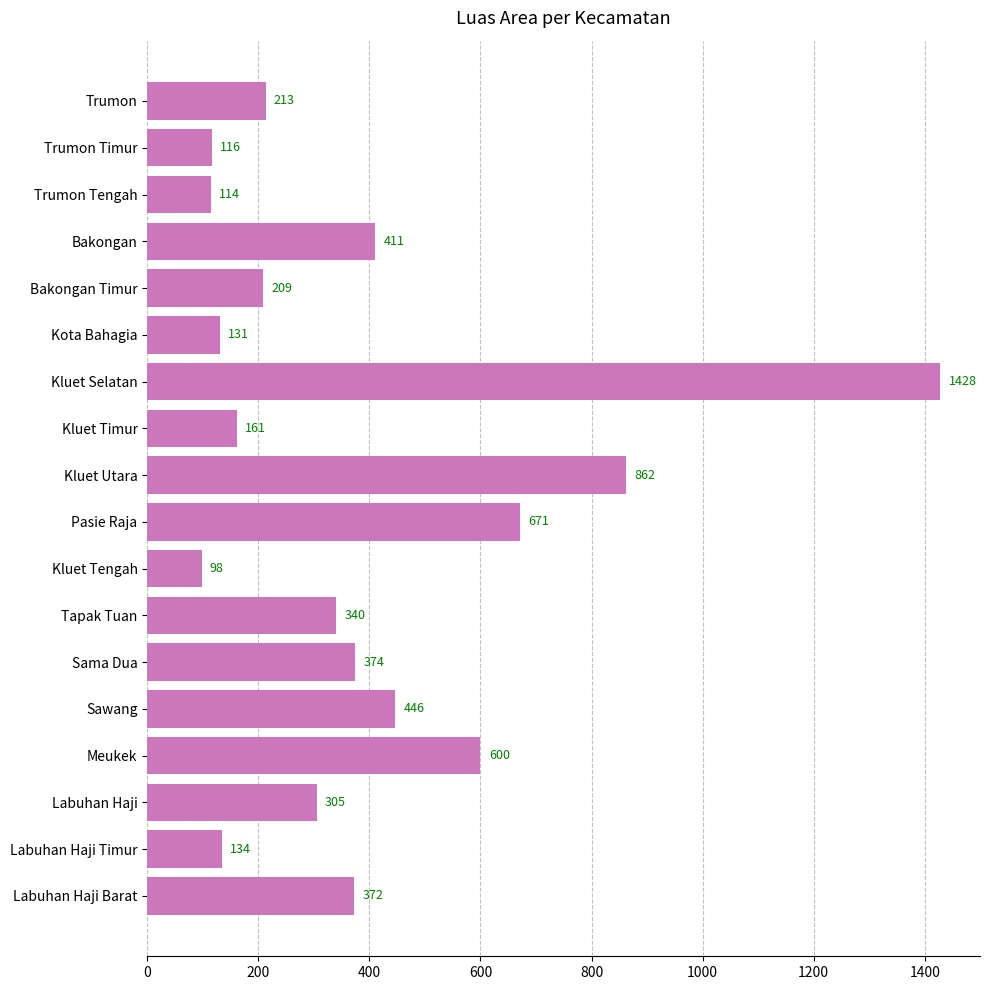

What is the label of the 16th bar from the bottom?

Trumon Tengah